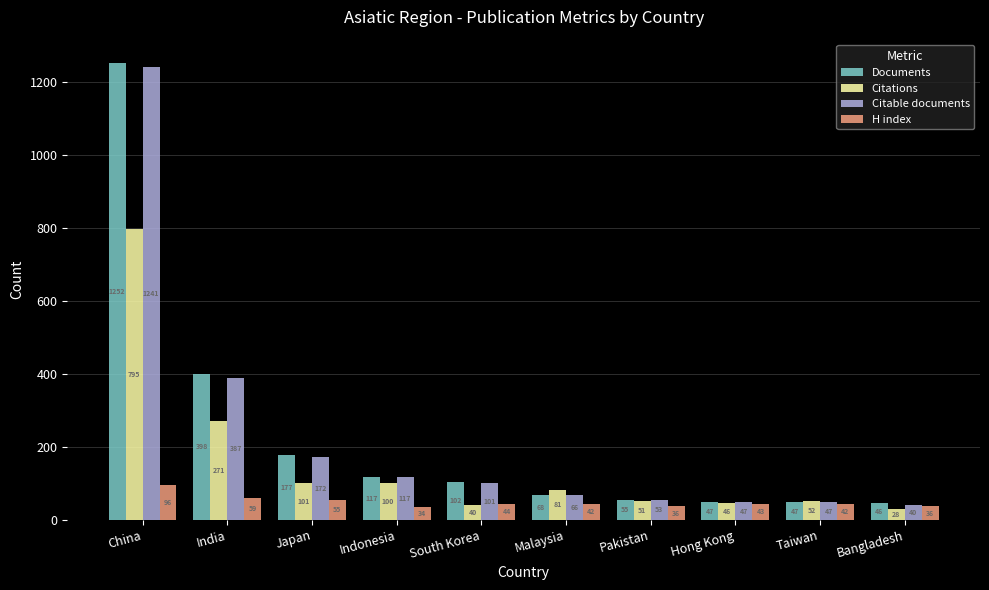

What are all the series names shown in the legend?

Documents, Citations, Citable documents, H index